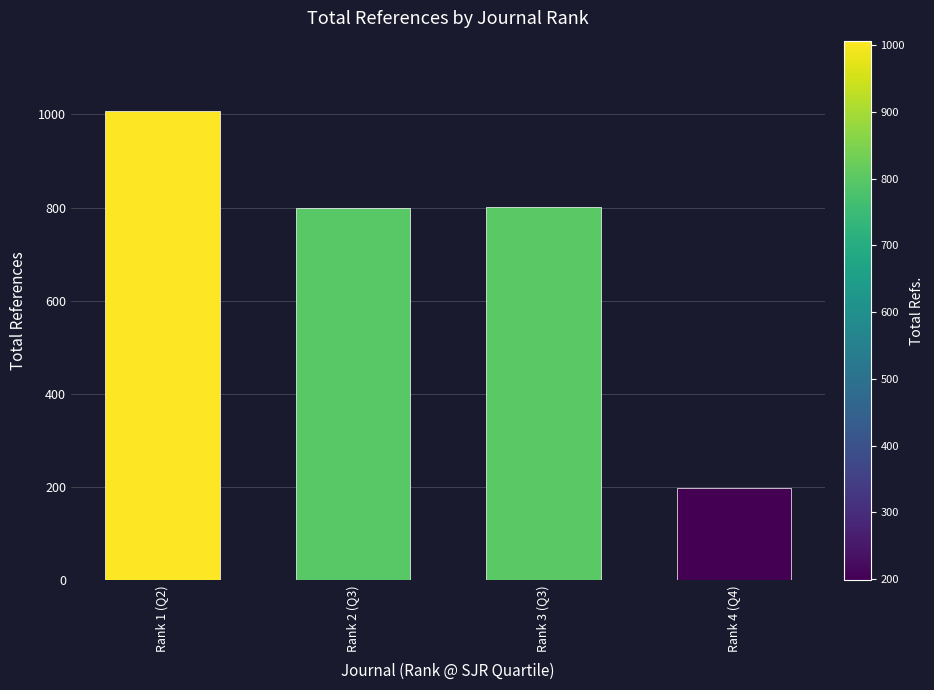

What is the difference between the values at Rank 4 (Q4) and Rank 2 (Q3)?

600